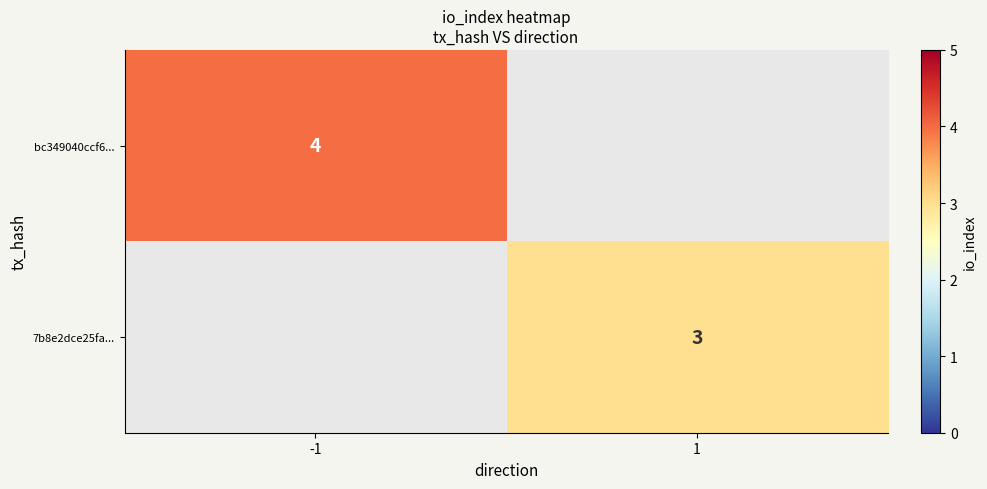

Is it true that 7b8e2dce25fa... equals 3 at 1?

True